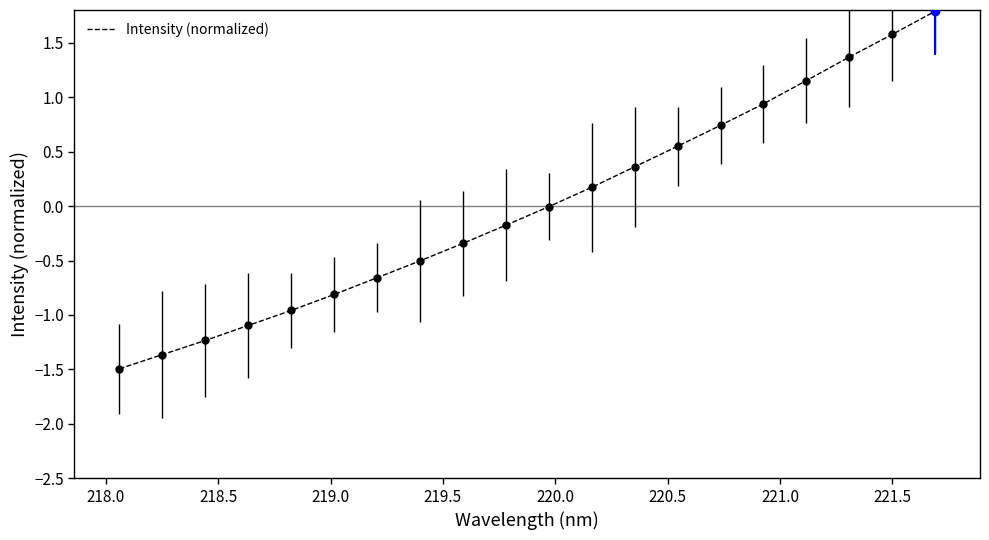

What is the minimum value shown in the chart?

-1.5